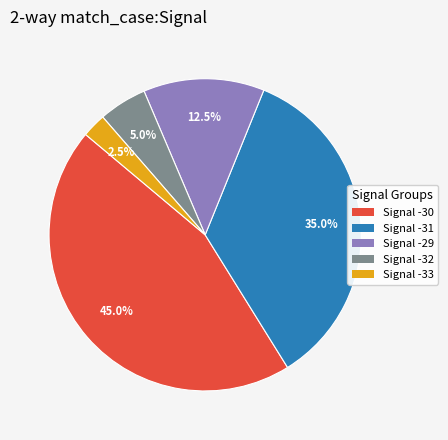

Rank the categories by value from highest to lowest.

Signal -30, Signal -31, Signal -29, Signal -32, Signal -33